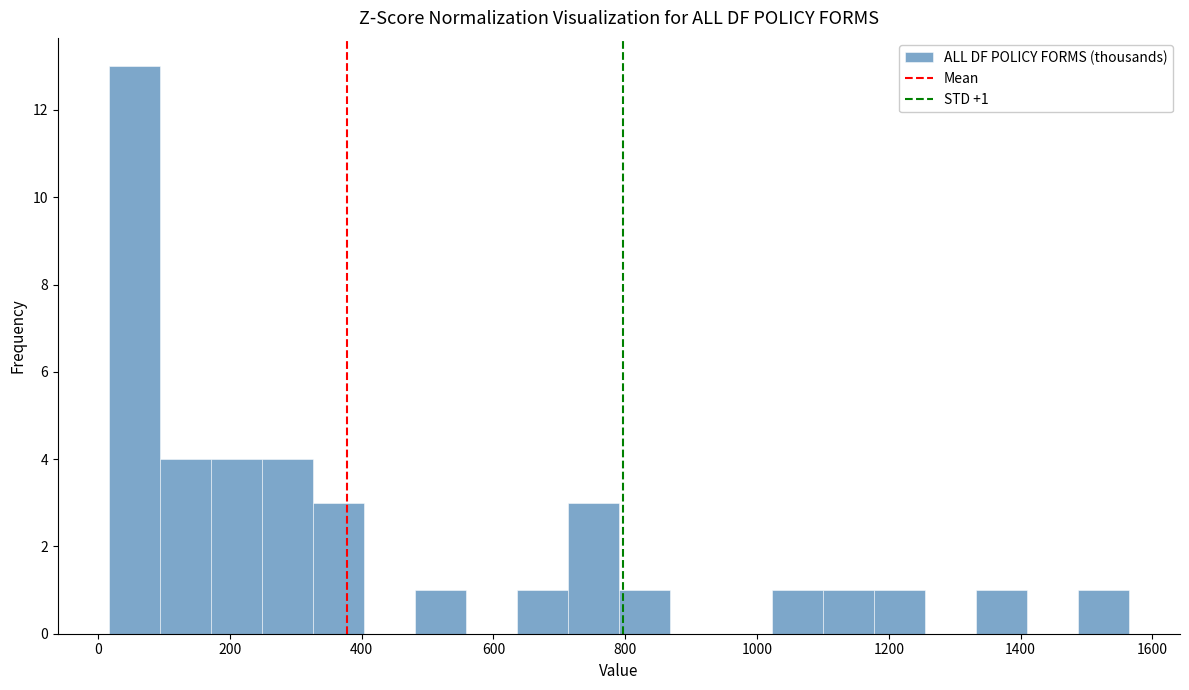

Around what value on the x-axis is the tallest bar? Give the approximate position of its centre, as read against the axis.

60